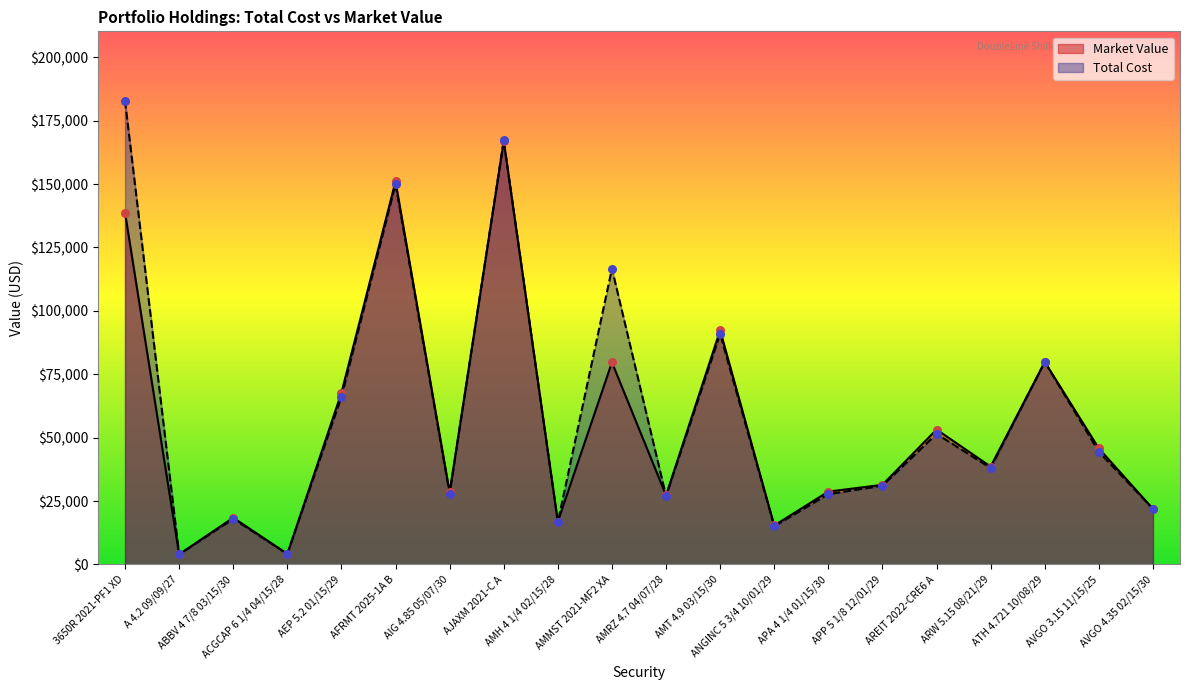

At which category is the sum across all series the highest?

AJAXM 2021-C A